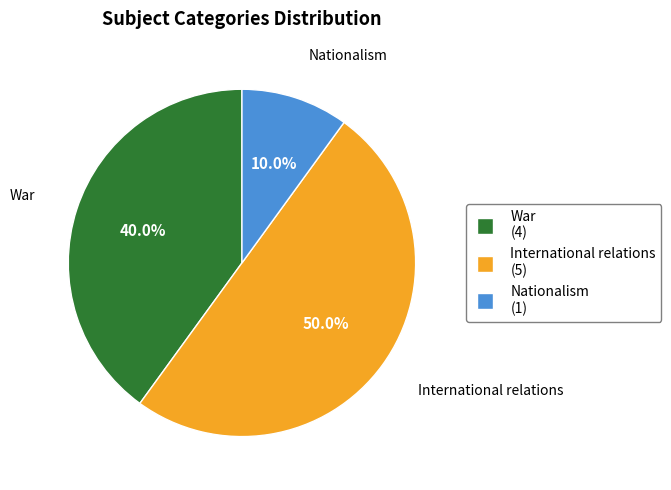

How many segments does this pie chart have?

3